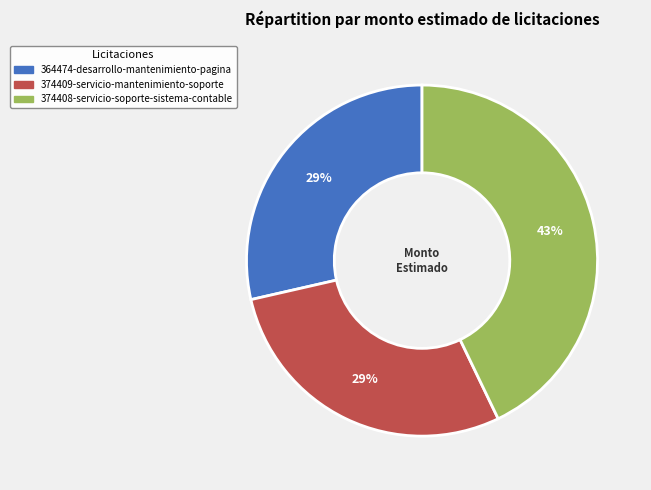

Which category has the biggest portion of the pie?

374408-servicio-soporte-sistema-contable